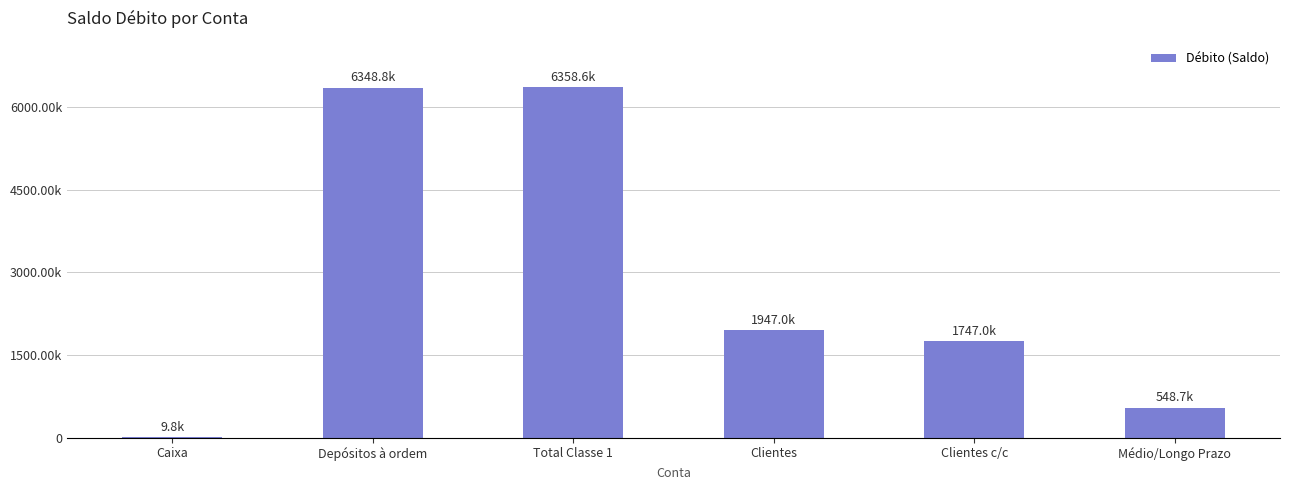

What position from the left is Total Classe 1?

3